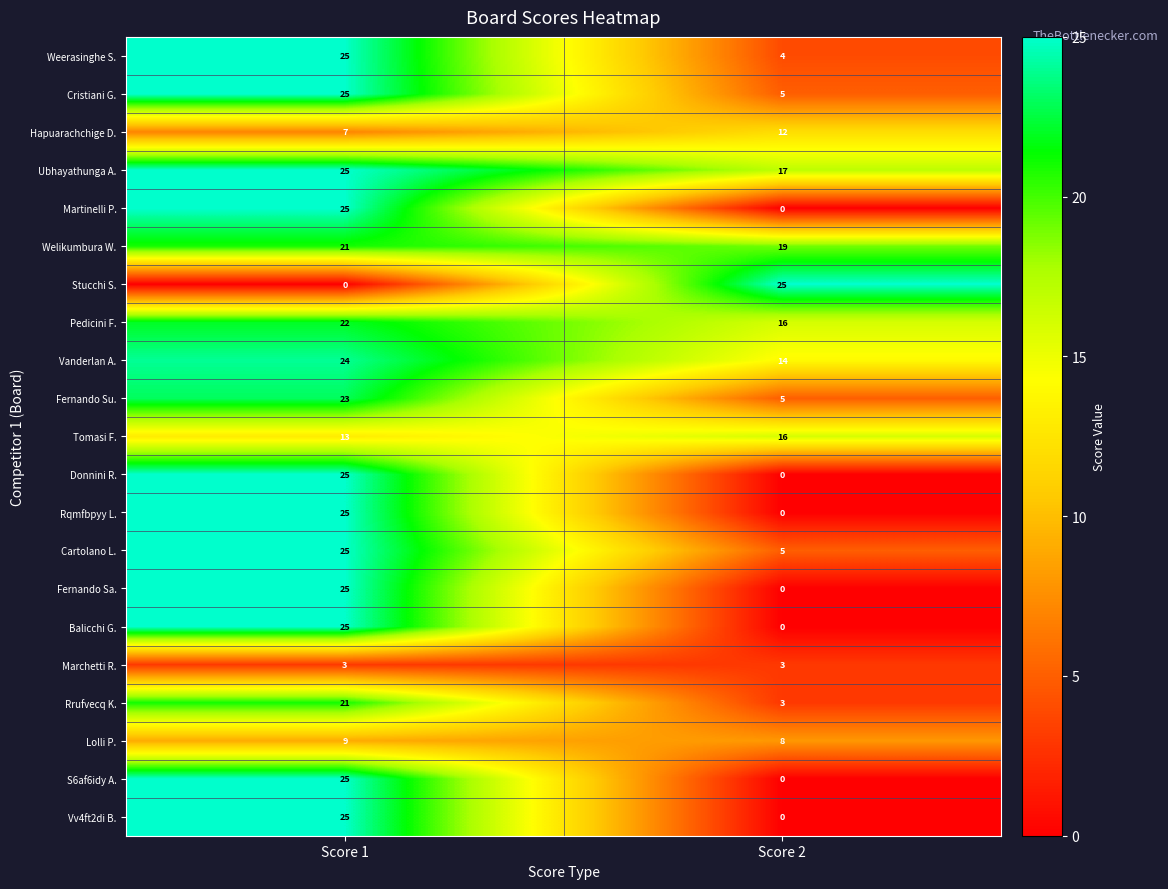

What is the sum of all Rqmfbpyy L. values?

25